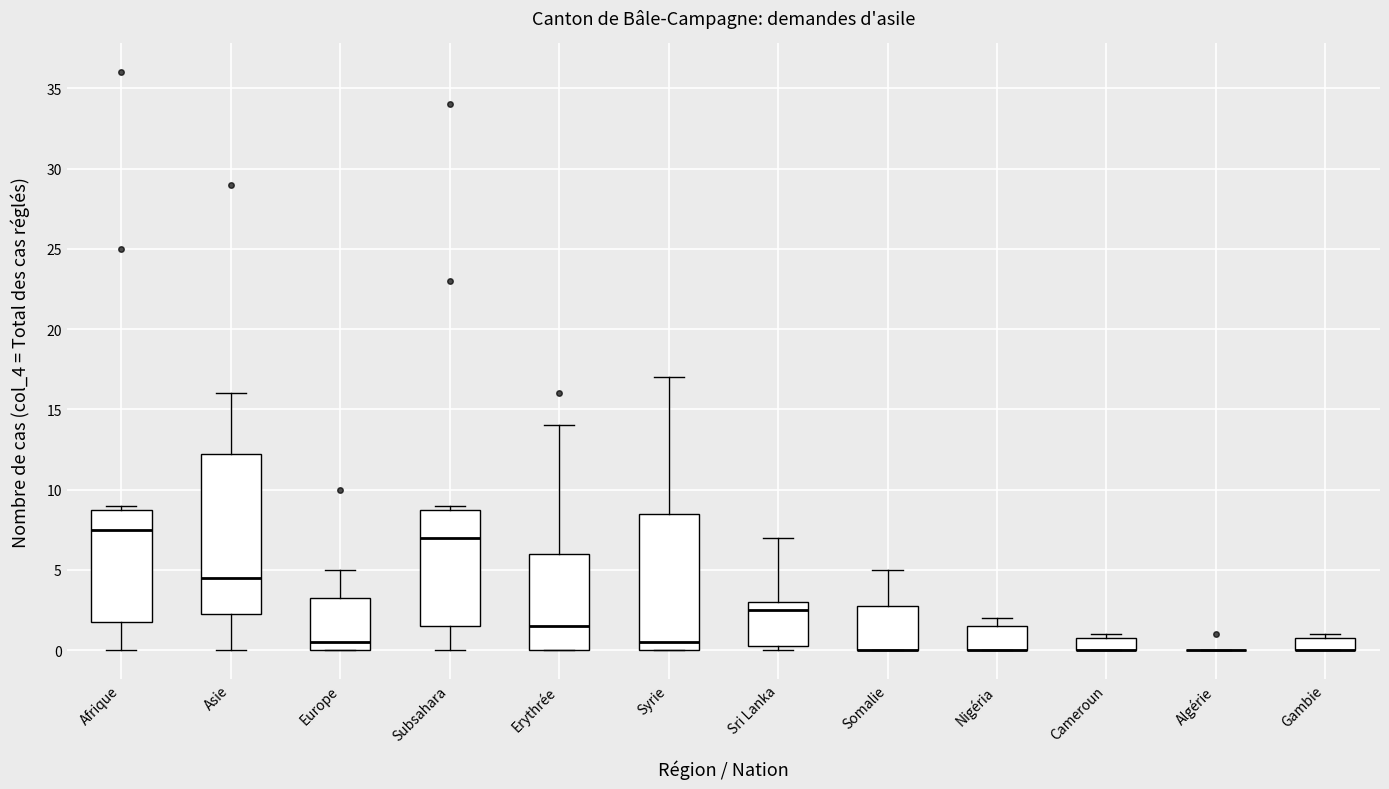

Comparing the boxes themselves (not the whiskers), which one is the tallest?

Asie